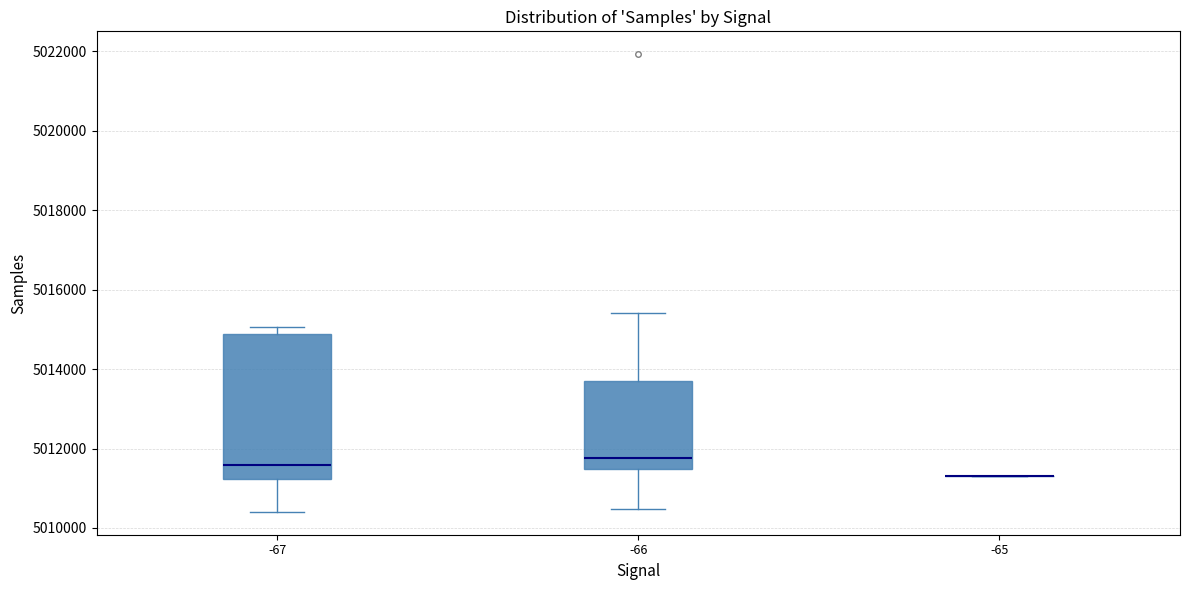

Reading left to right, read every box against the y-axis: the position of its median line, the range the box covers, and the ends of its whiskers. The values are not printed on the chart, so give them approximately, as read against the axis.

-67: median 5011600, box 5011200 to 5014800, whiskers 5010400 to 5015000
-66: median 5011800, box 5011400 to 5013600, whiskers 5010400 to 5015400
-65: box collapsed to a line at 5011400, whiskers 5011400 to 5011400